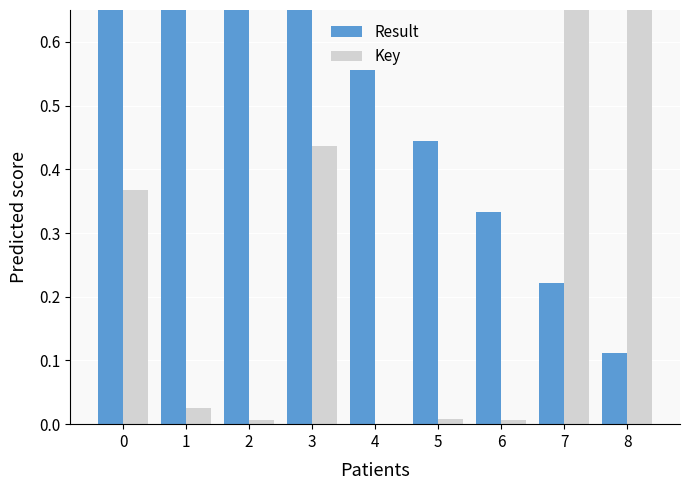

Count the number of categories in the chart.

9